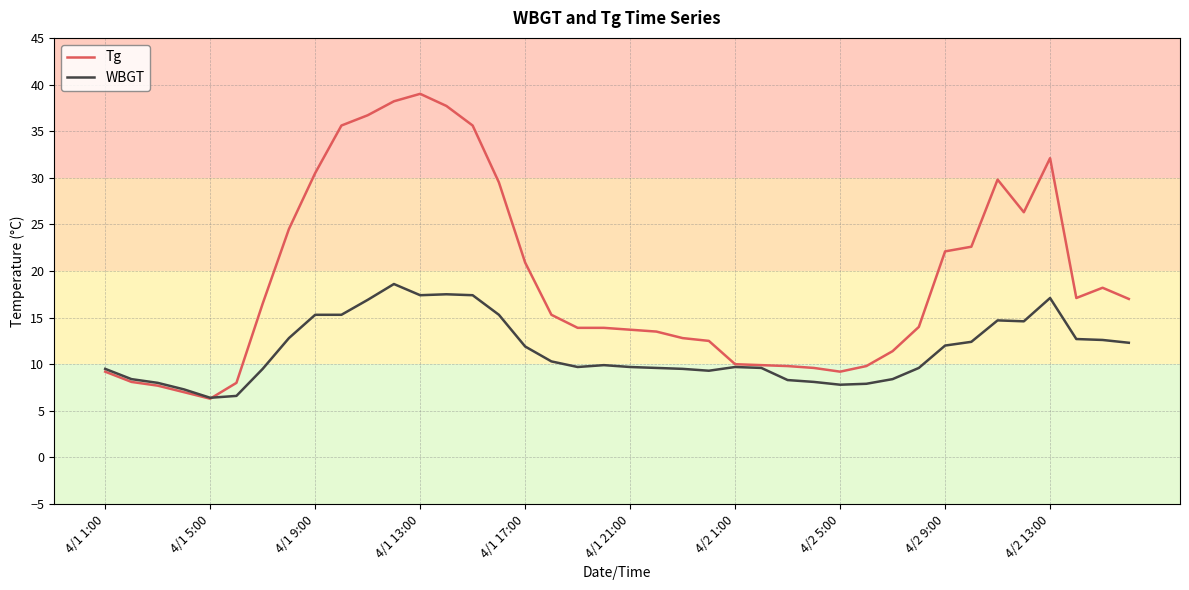

At how many categories does at least one series exceed 7?

39